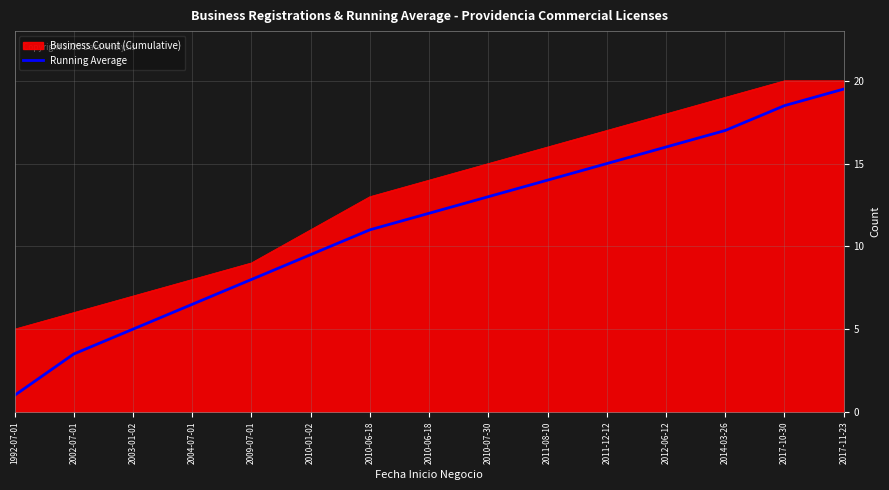

Reading left to right, list all the values displayed in this chart.

1.0	3.5	5.0	6.5	8.0	9.5	11.0	12.0	13.0	14.0	15.0	16.0	17.0	18.5	19.5